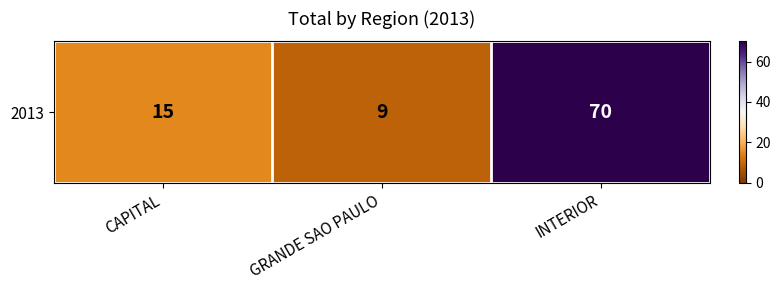

Reading left to right, what are all the values shown in this chart?

CAPITAL=15	GRANDE SAO PAULO=9	INTERIOR=70